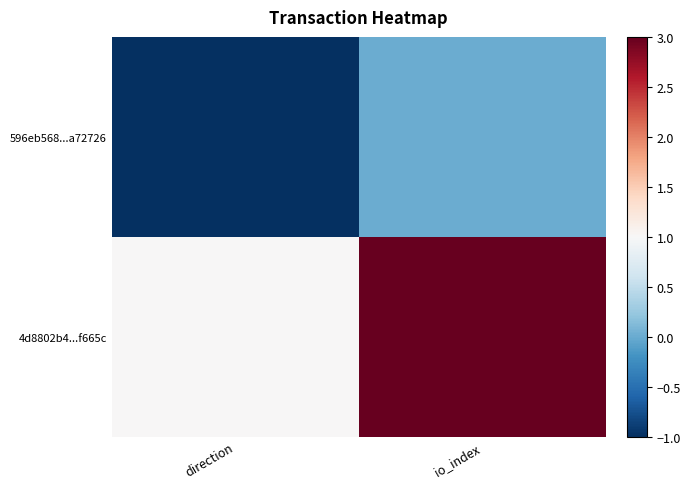

Which series has the largest range (max minus min)?

4d8802b4...f665c